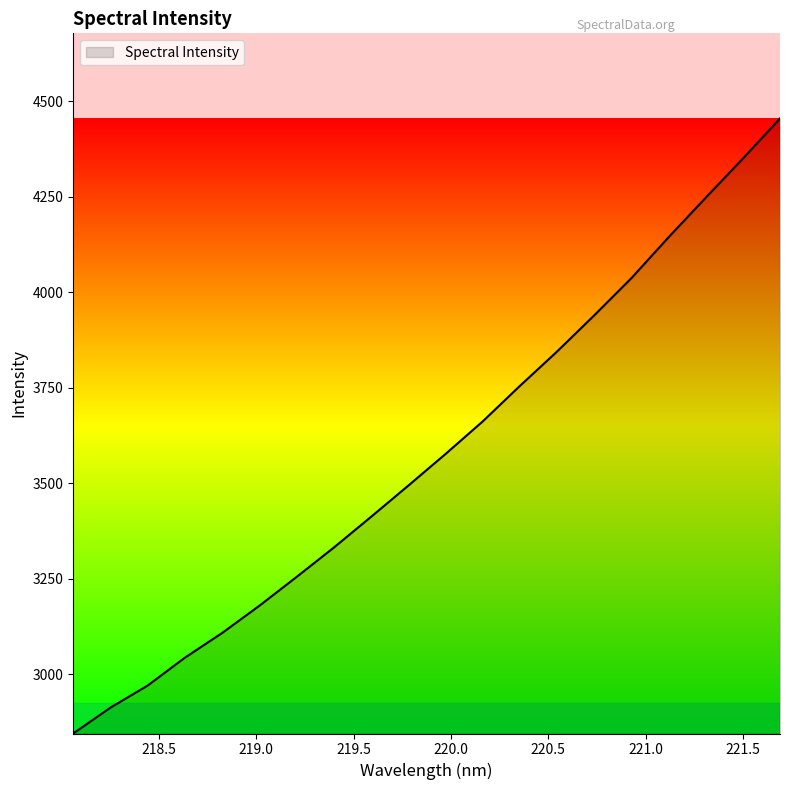

What is the smallest value displayed?

2845.1